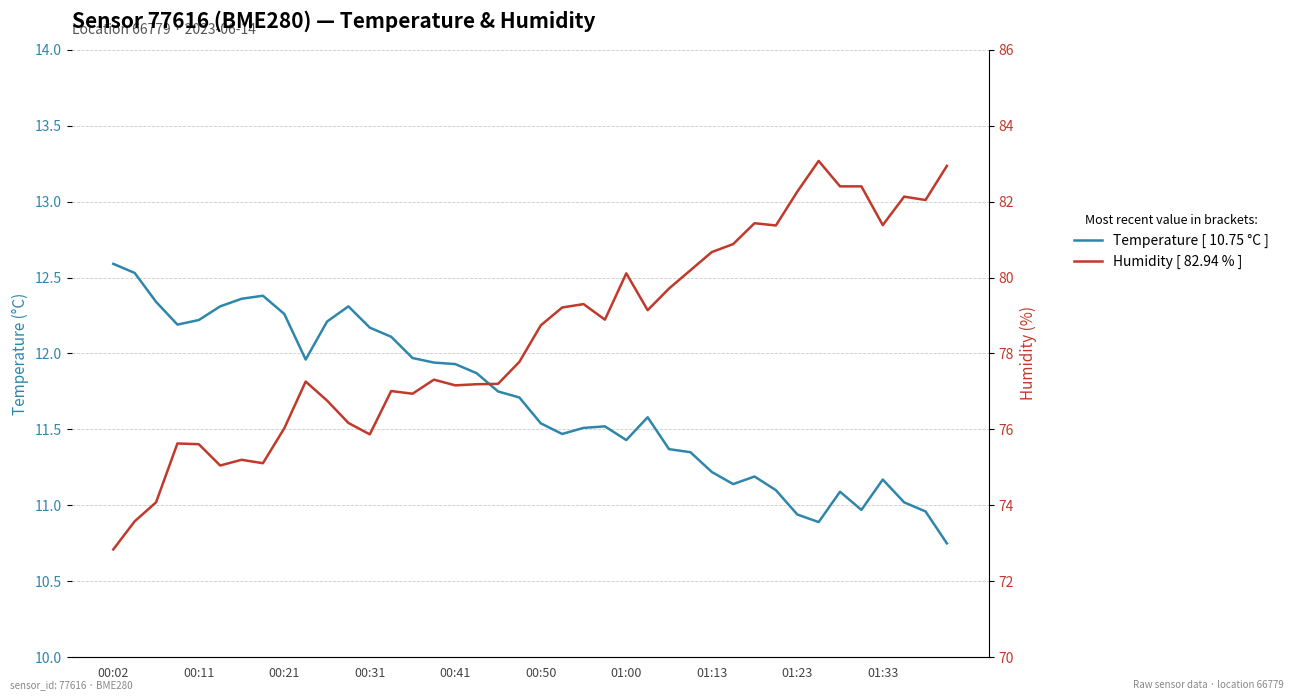

Which category has the highest value in the Temperature [ 10.75 °C ] series?

00:02